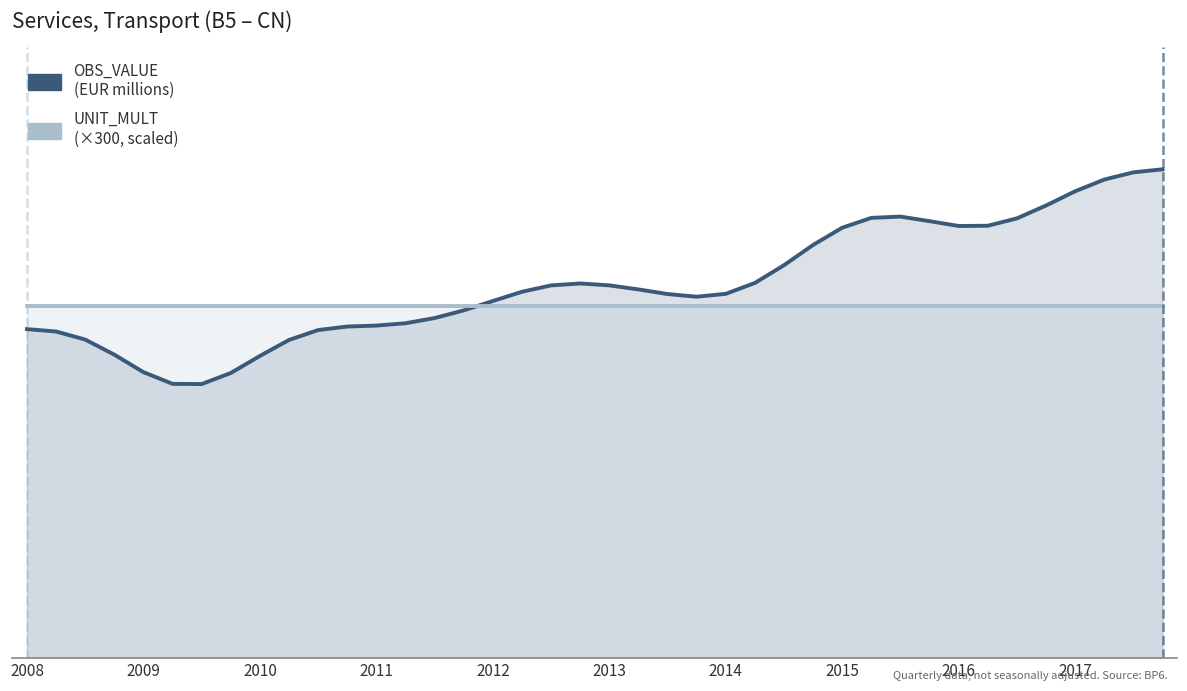

True or false: UNIT_MULT (×300) and OBS_VALUE intersect in this chart.

True